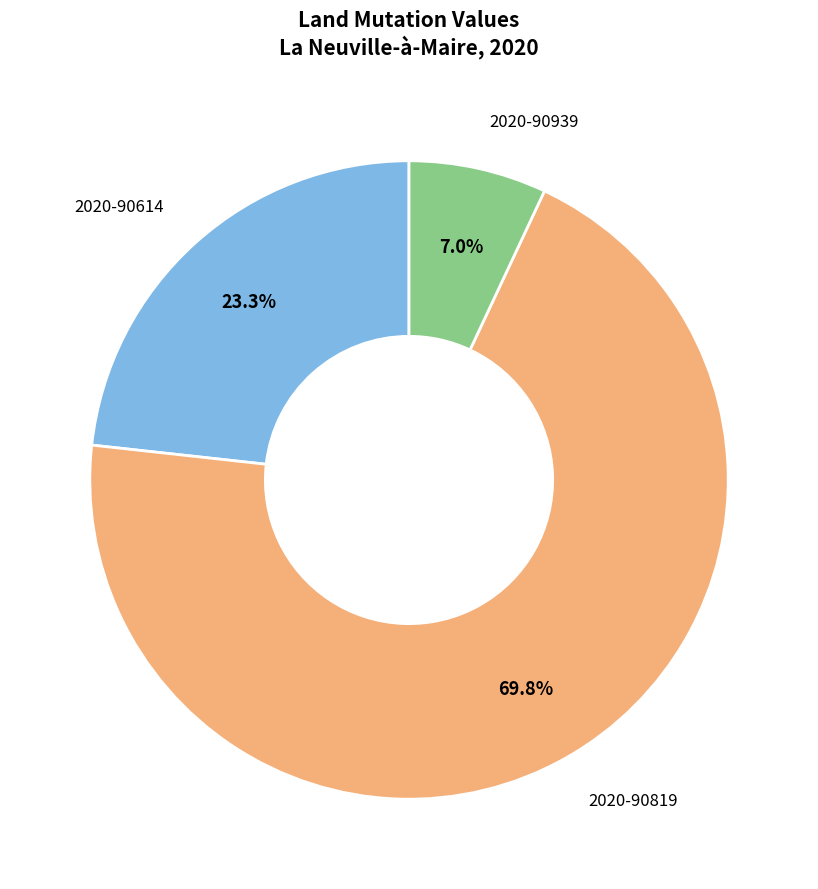

Is there any slice that represents more than half of the pie?

Yes